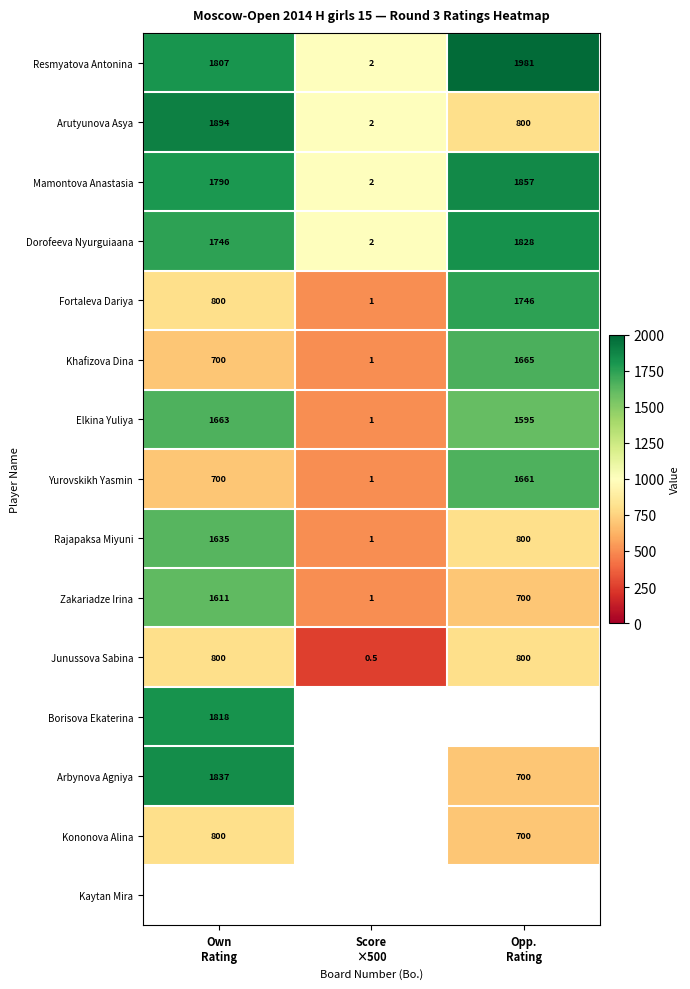

What is the maximum value shown in the chart?

1981.0